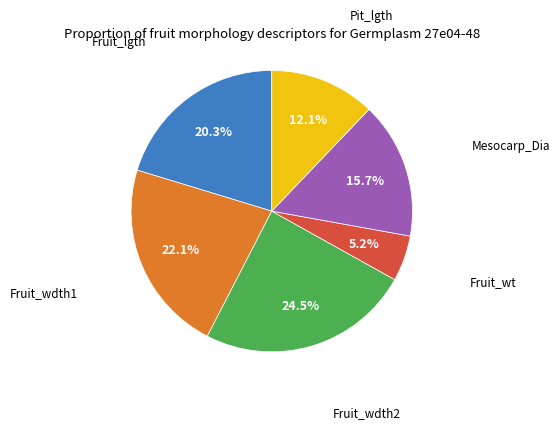

Is it true that Fruit_wdth1 is 37% of the pie?

False